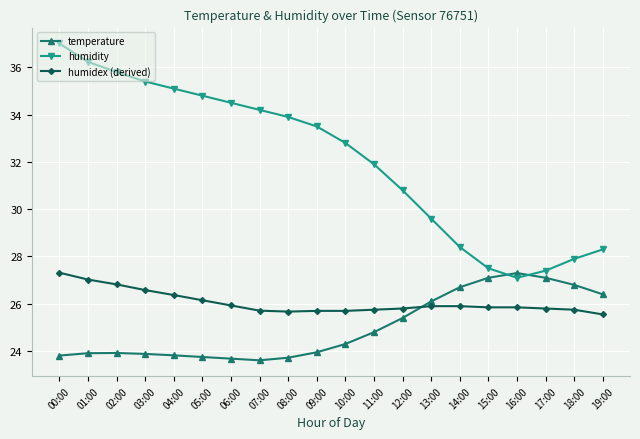

At which category is the sum across all series the highest?

00:00